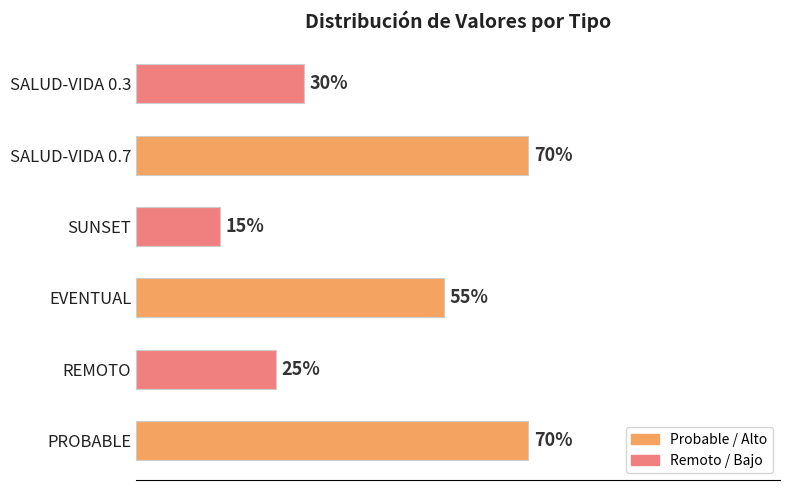

Are the bars grouped side by side (vs. stacked)?

No